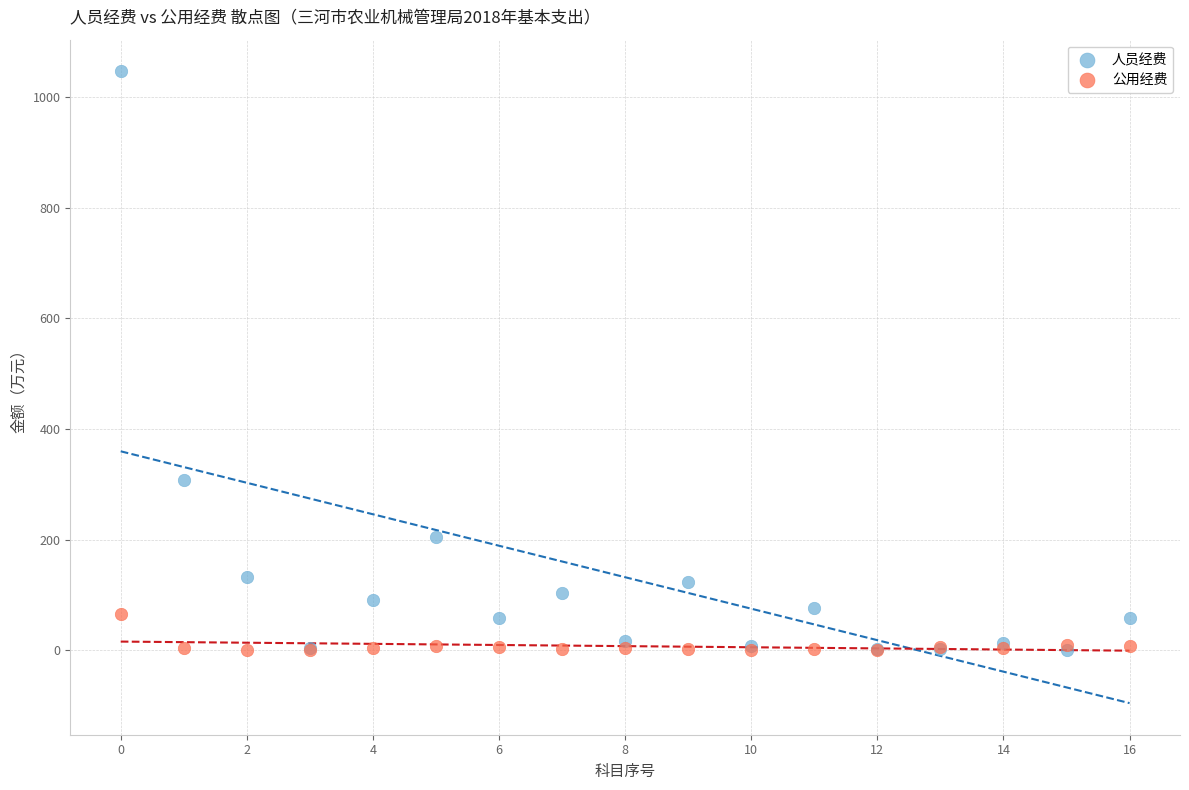

Which series contains the highest Y value?

人员经费